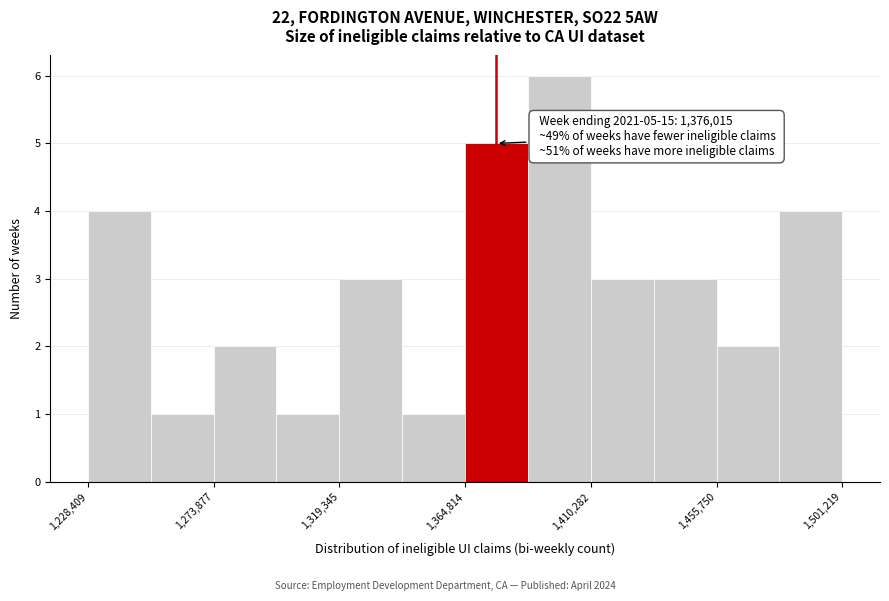

Which range on the x-axis has the tallest bar?

1390000 to 1410000